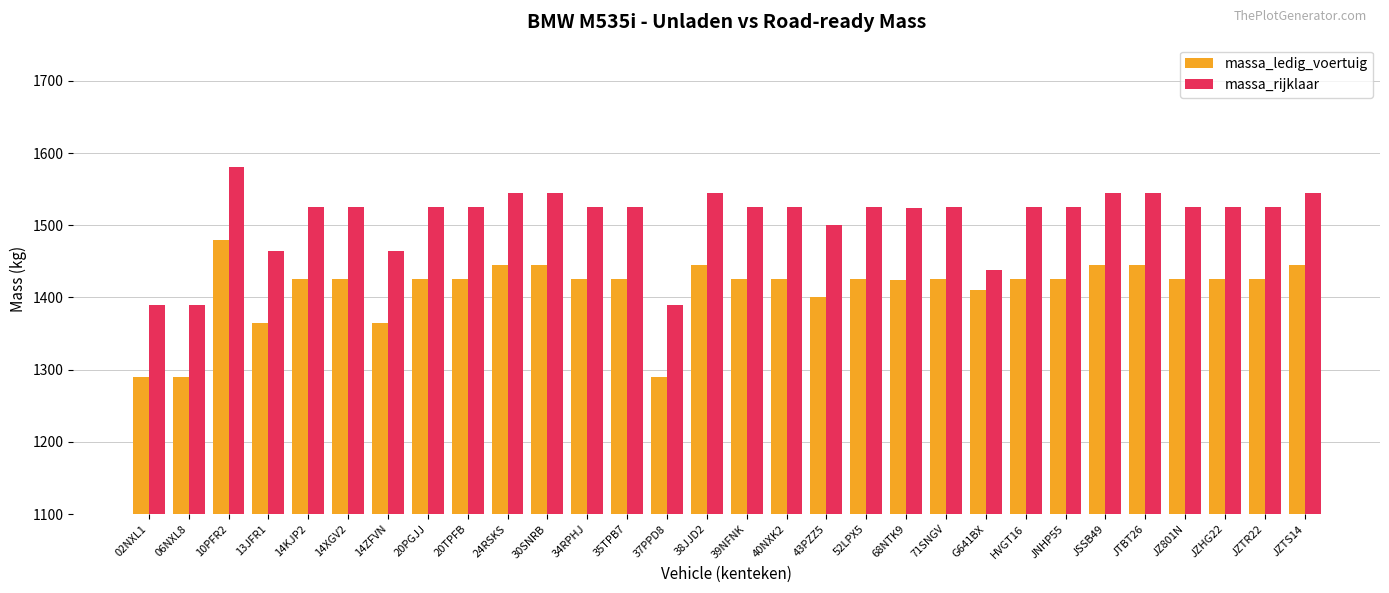

Rank the series by their maximum value, from highest to lowest.

massa_rijklaar, massa_ledig_voertuig